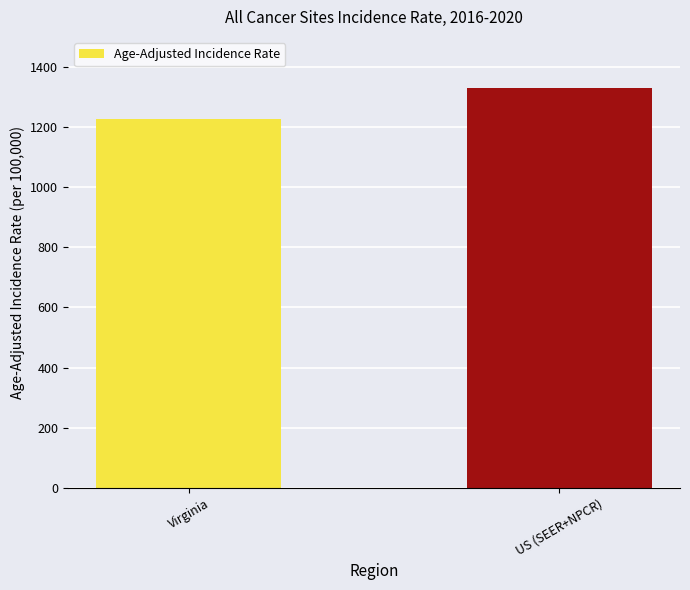

What is the greatest value displayed?

1328.9